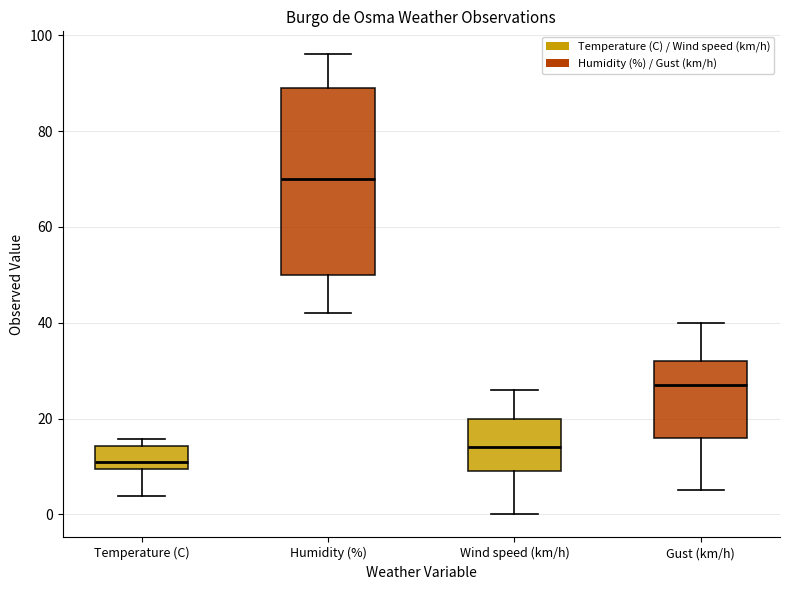

Where does the lower whisker of the box for Wind speed (km/h) end on the y-axis? The values are not printed on the chart, so give them approximately, as read against the axis.

0